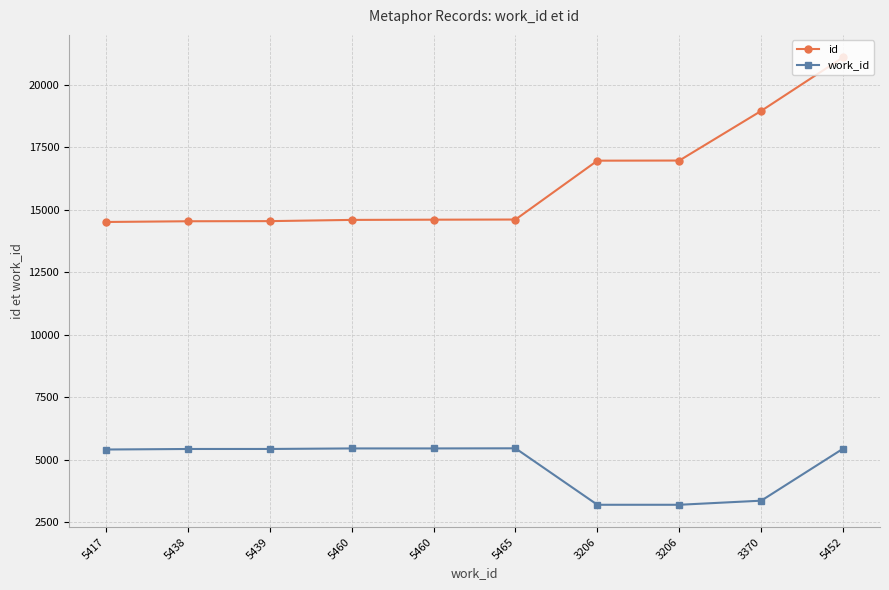

Is this an area chart (filled region under the line)?

No